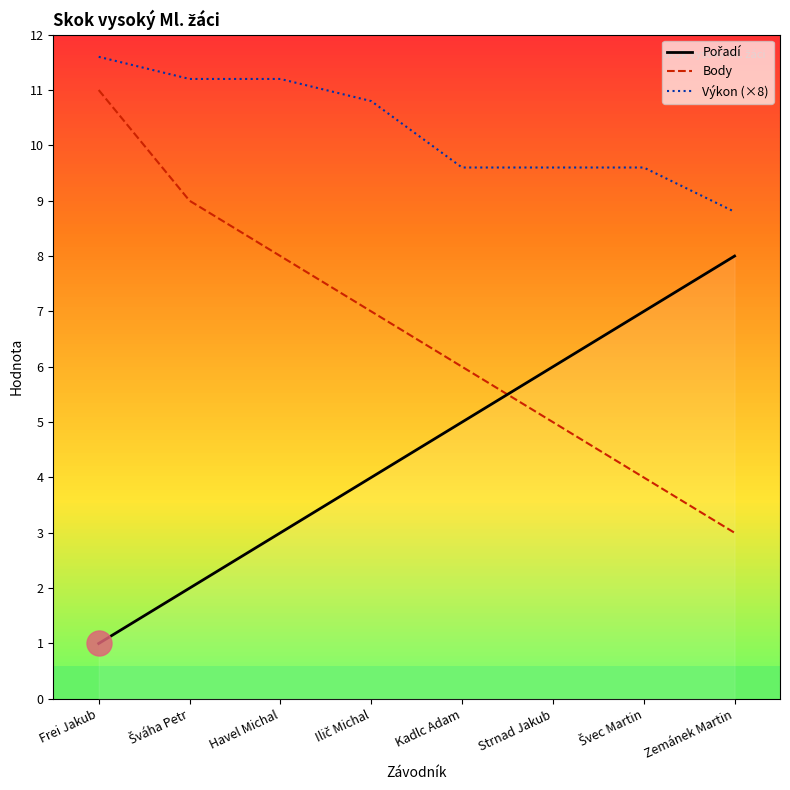

What position from the left is Kadlc Adam?

5